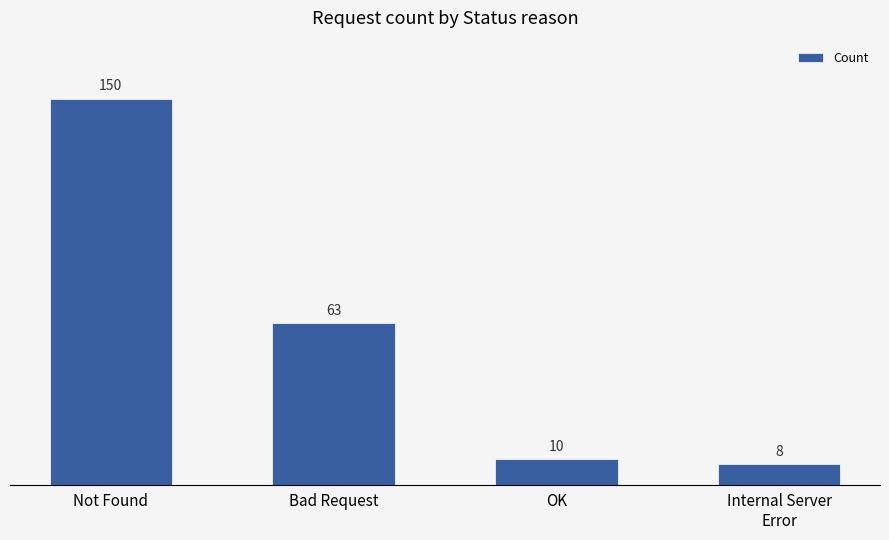

What is the change in value from Not Found to Internal Server
Error?

-142